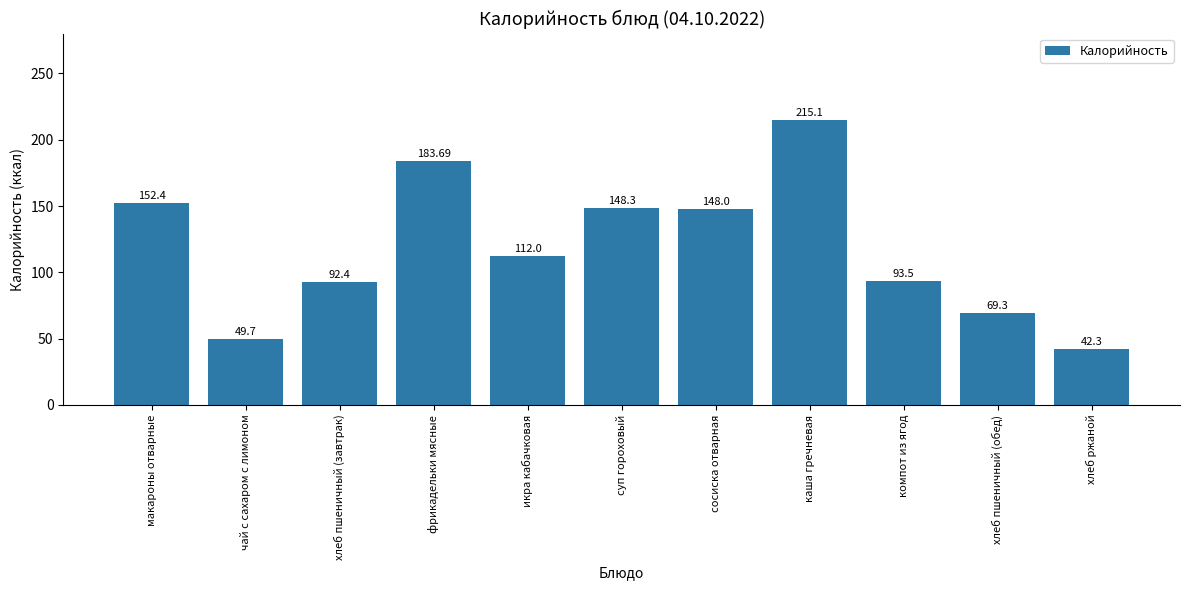

Between хлеб ржаной and суп гороховый, which is larger?

суп гороховый